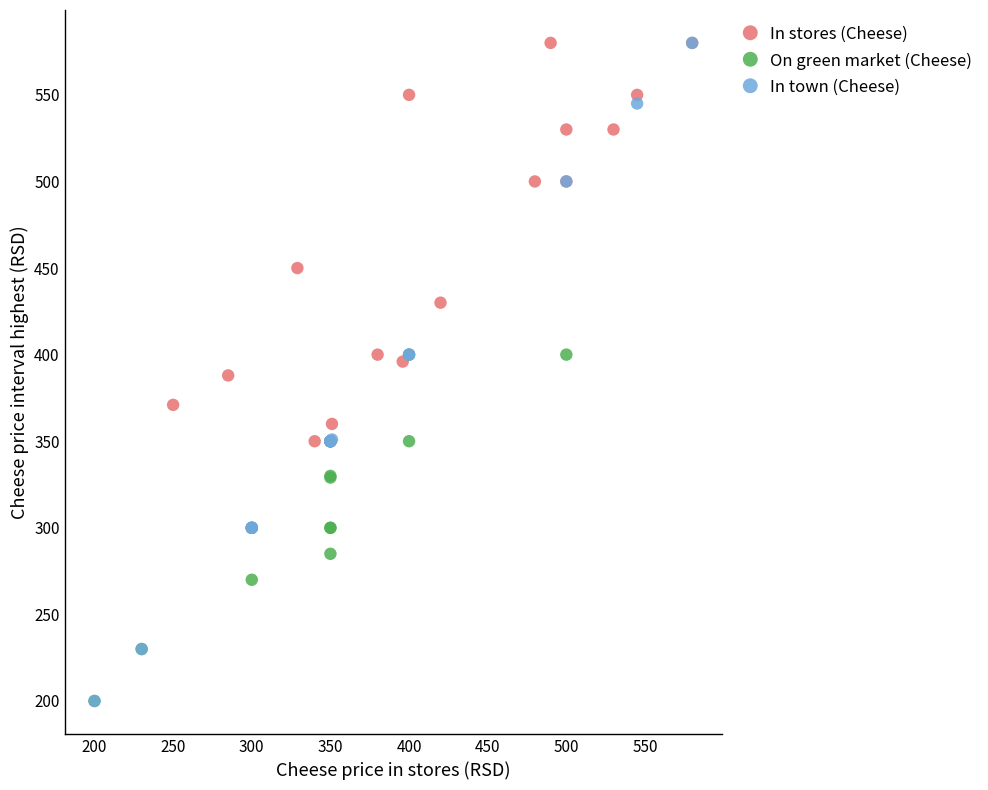

Which series has the largest Y range (max minus min)?

In town (Cheese)